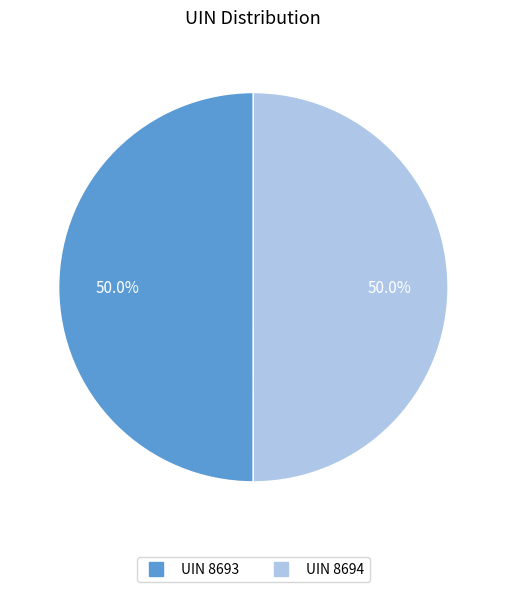

What is the total percentage of UIN 8693 and UIN 8694?

100.0%